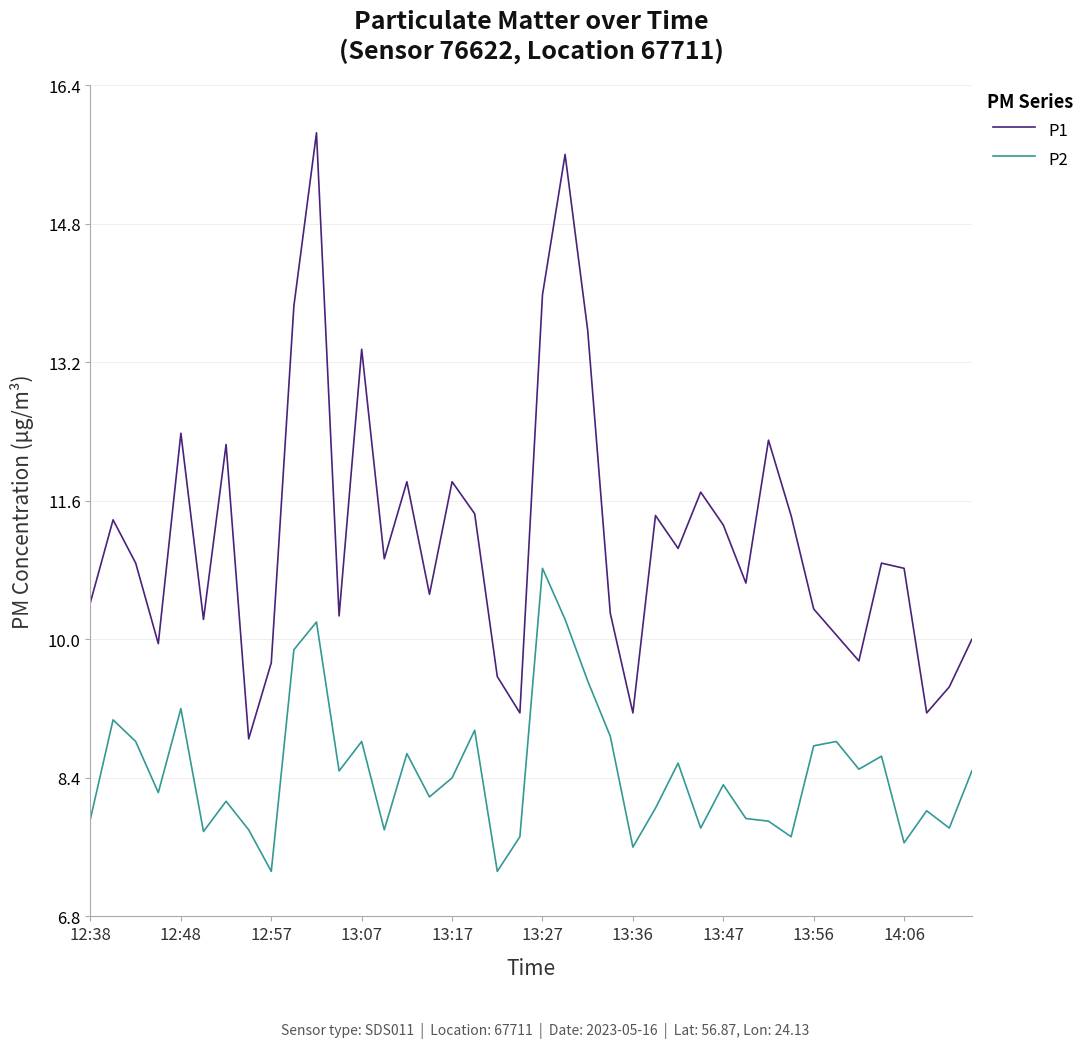

True or false: P2 and P1 cross at least once.

False